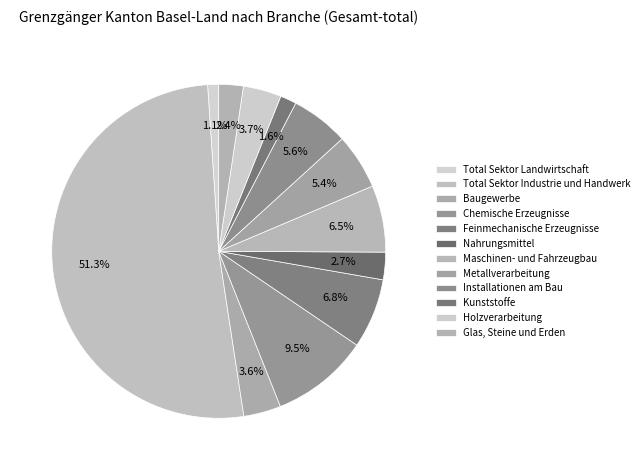

Combined, do Nahrungsmittel and Holzverarbeitung account for over 50%?

No